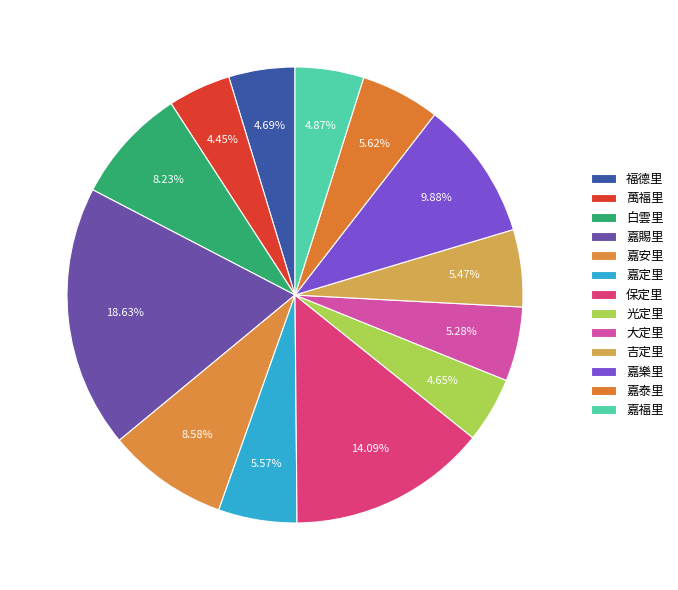

Count the number of slices in the pie.

13